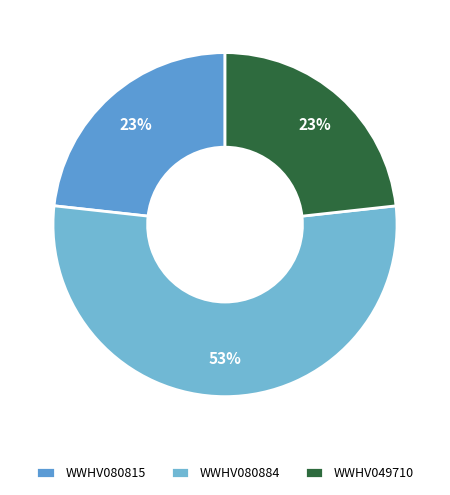

How many slices are in this pie chart?

3